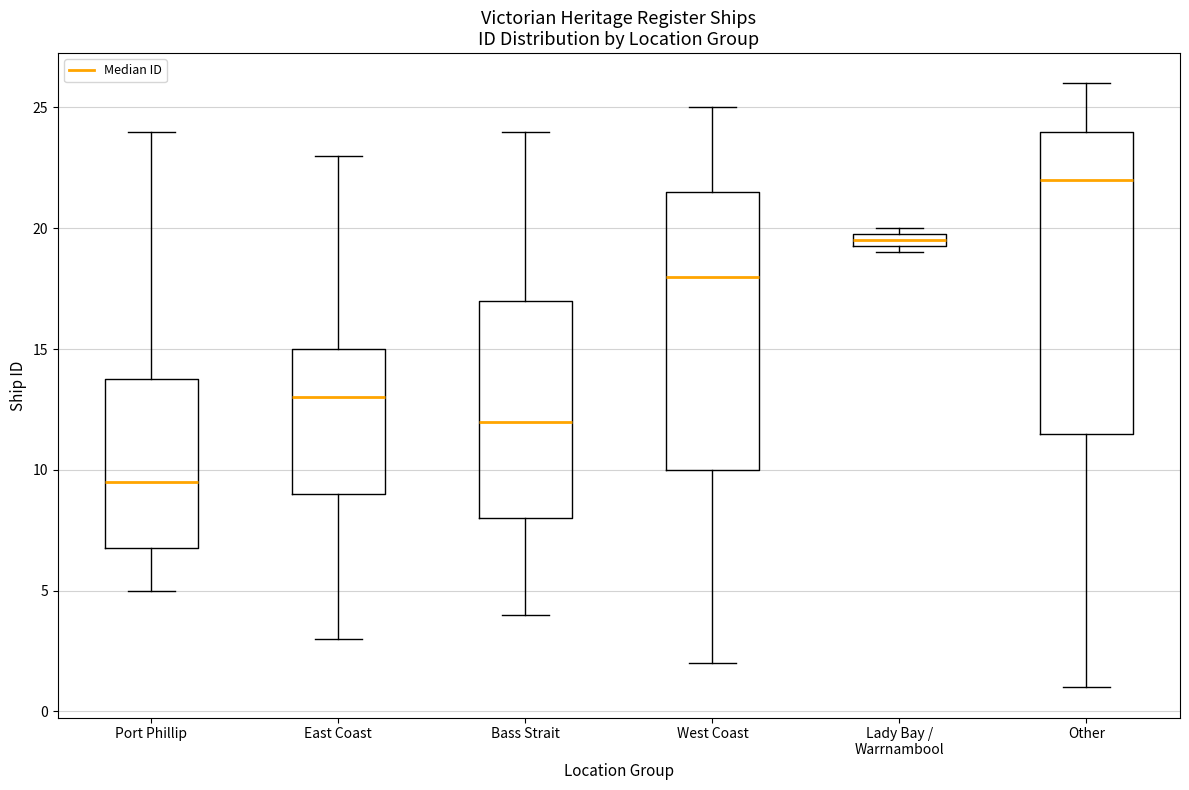

Which box is the tallest, from its lower edge to its upper edge?

Other